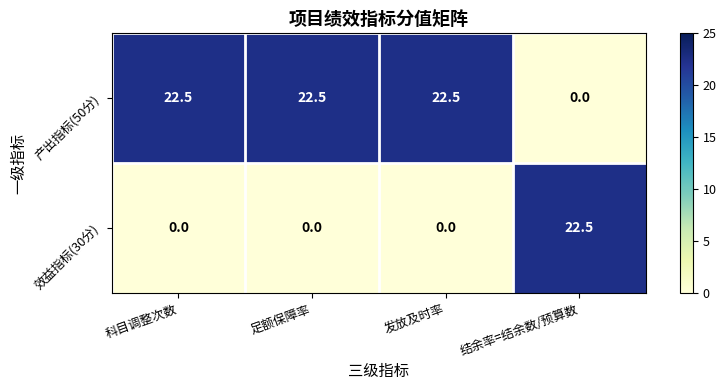

What is the average value of the 产出指标(50分) series?

16.9